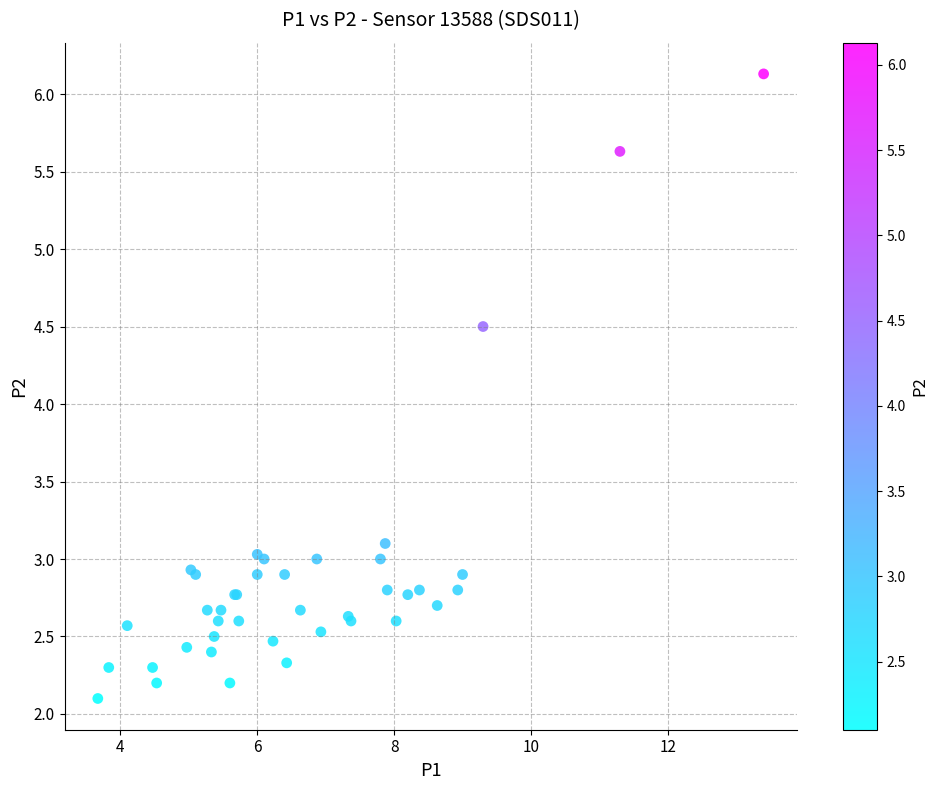

What Y value in the scatter plot is closest to 4?

4.5